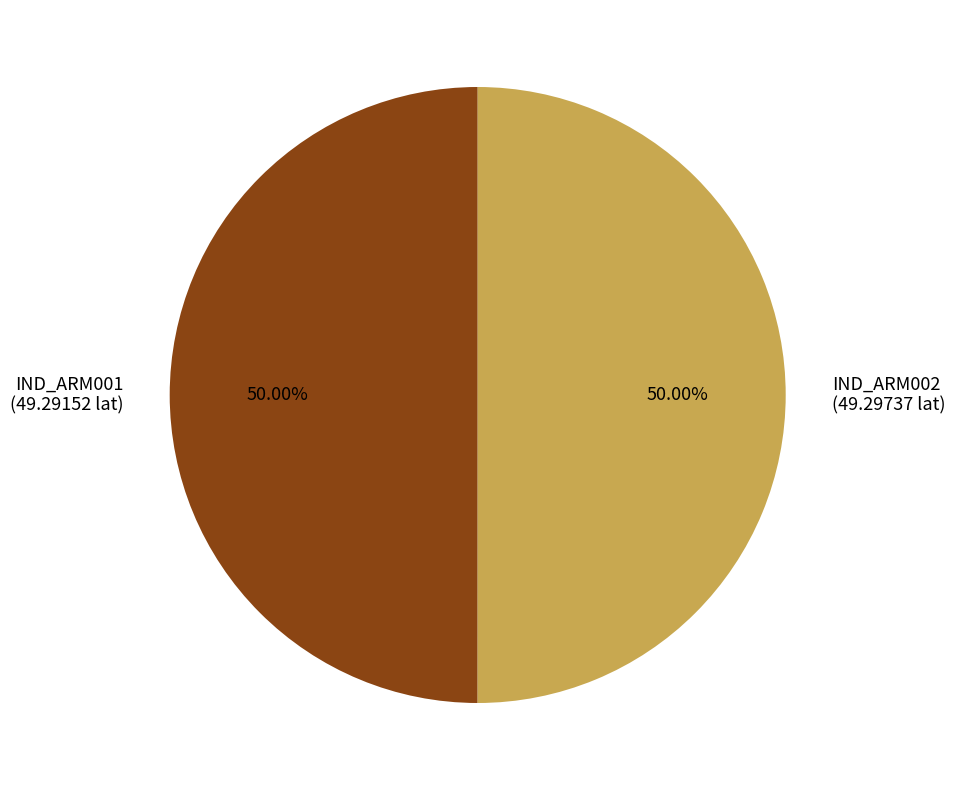

What is the ratio of the value at IND_ARM002 (49.29737 lat) to the value at IND_ARM001 (49.29152 lat)?

1.0